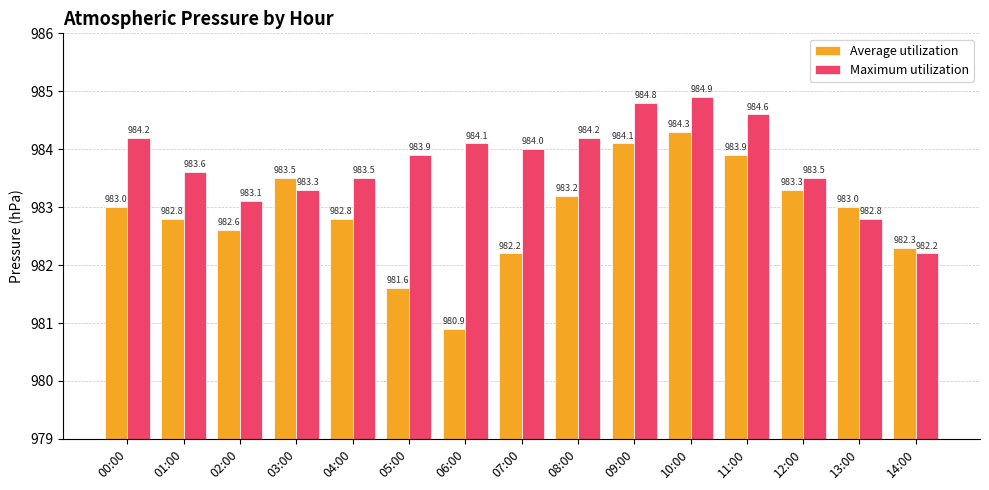

Rank the series at 10:00 from lowest to highest value.

Average utilization, Maximum utilization